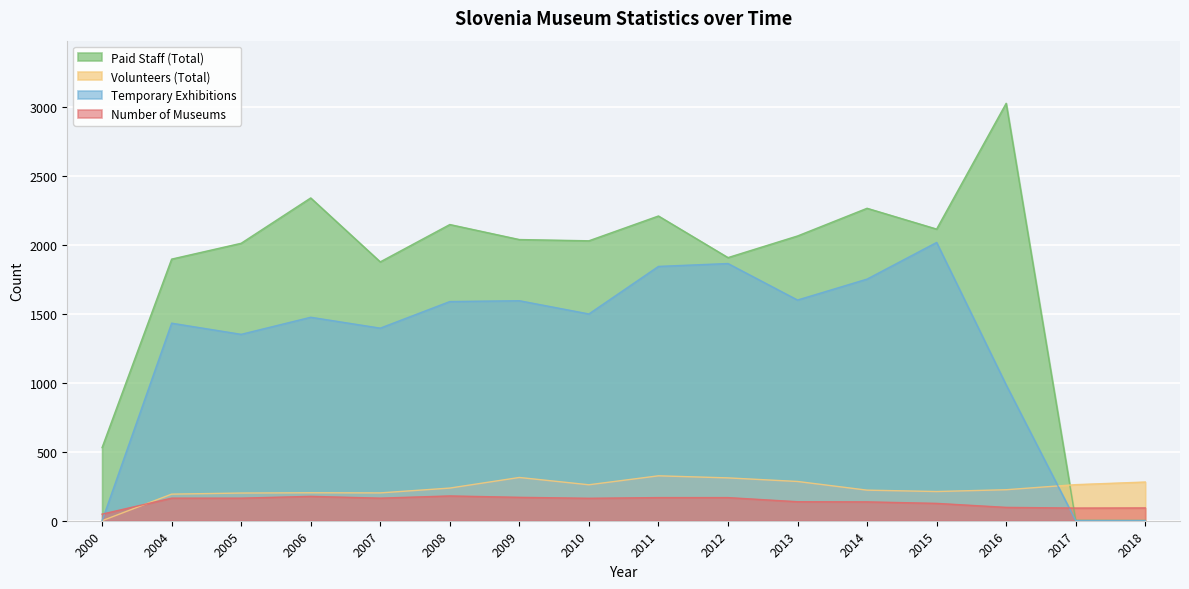

Which category has the highest value in the Paid Staff (Total) series?

2016